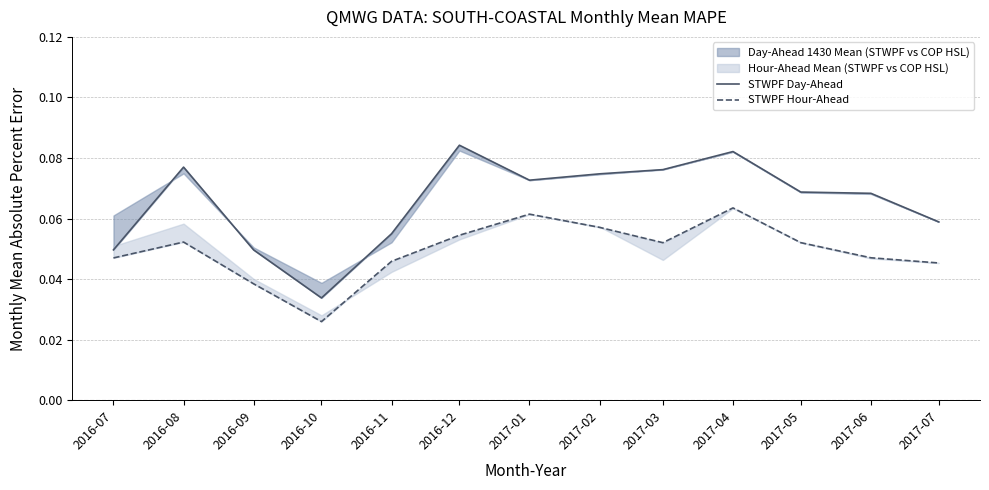

True or false: STWPF Day-Ahead and STWPF Hour-Ahead cross at least once.

False